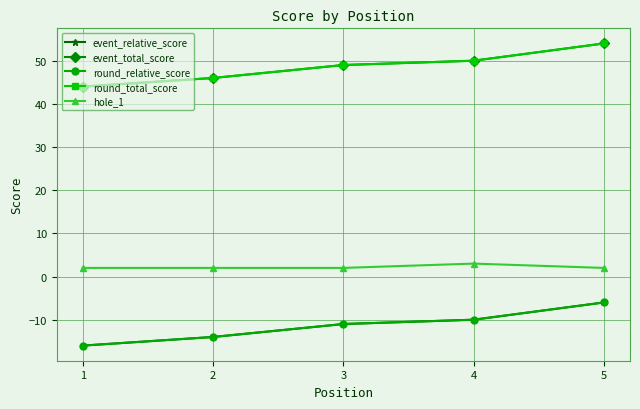

Is this an area chart (filled region under the line)?

No